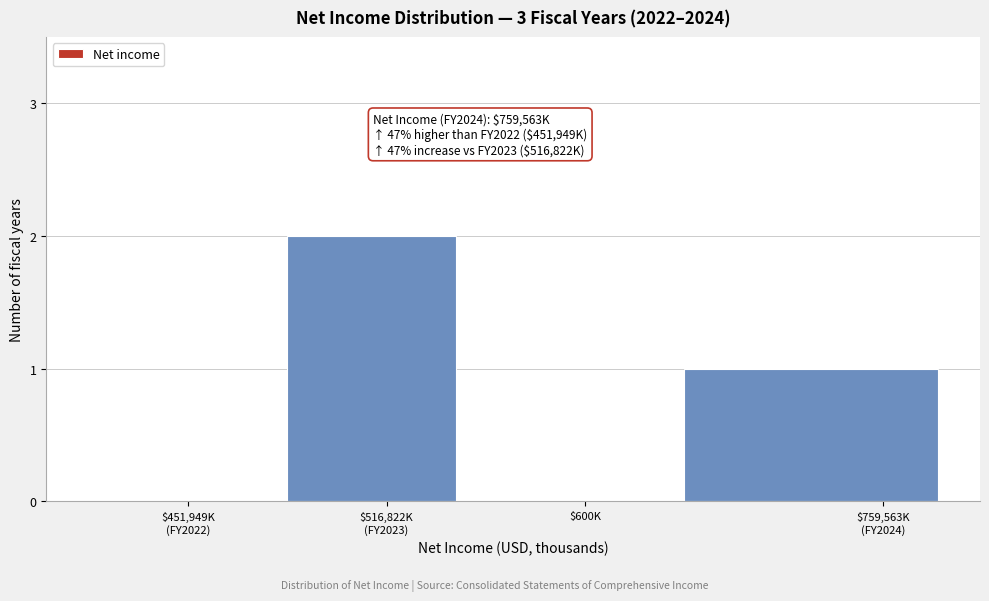

The chart shows a value of 1 at $600K. True or false?

False